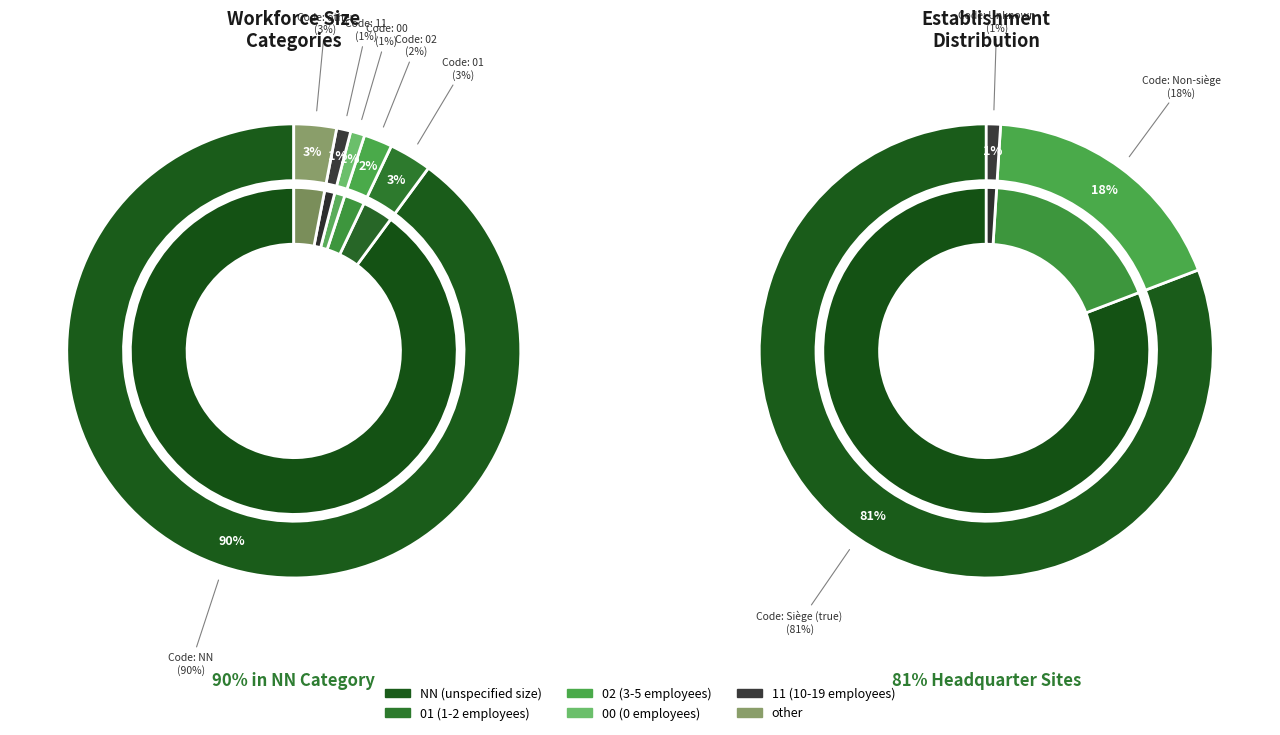

To the nearest percent, what is the difference between the 11 and other slice percentages?

2%